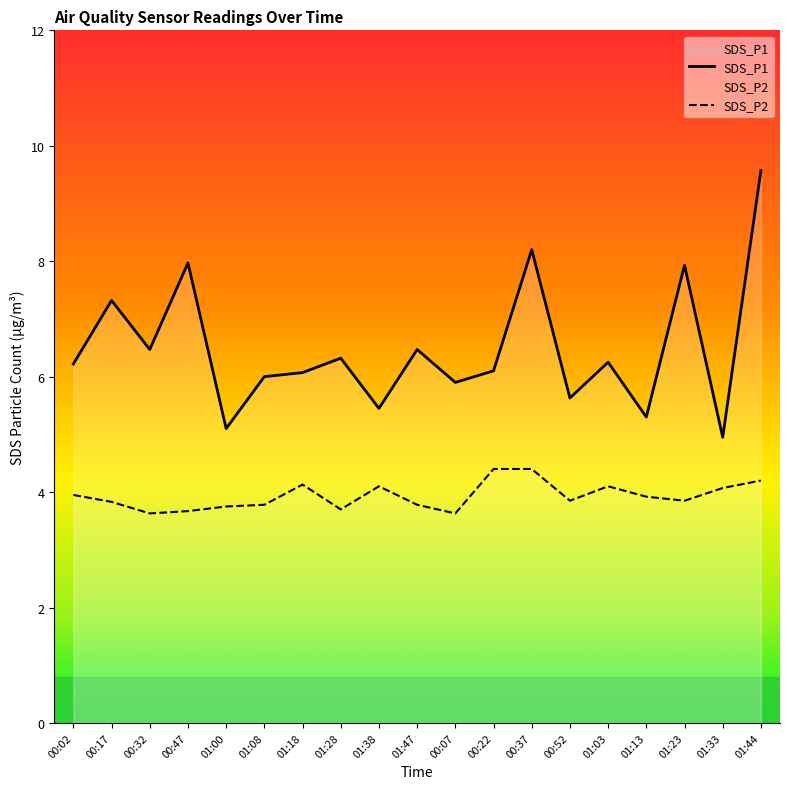

True or false: SDS_P1 and SDS_P2 cross at least once.

False